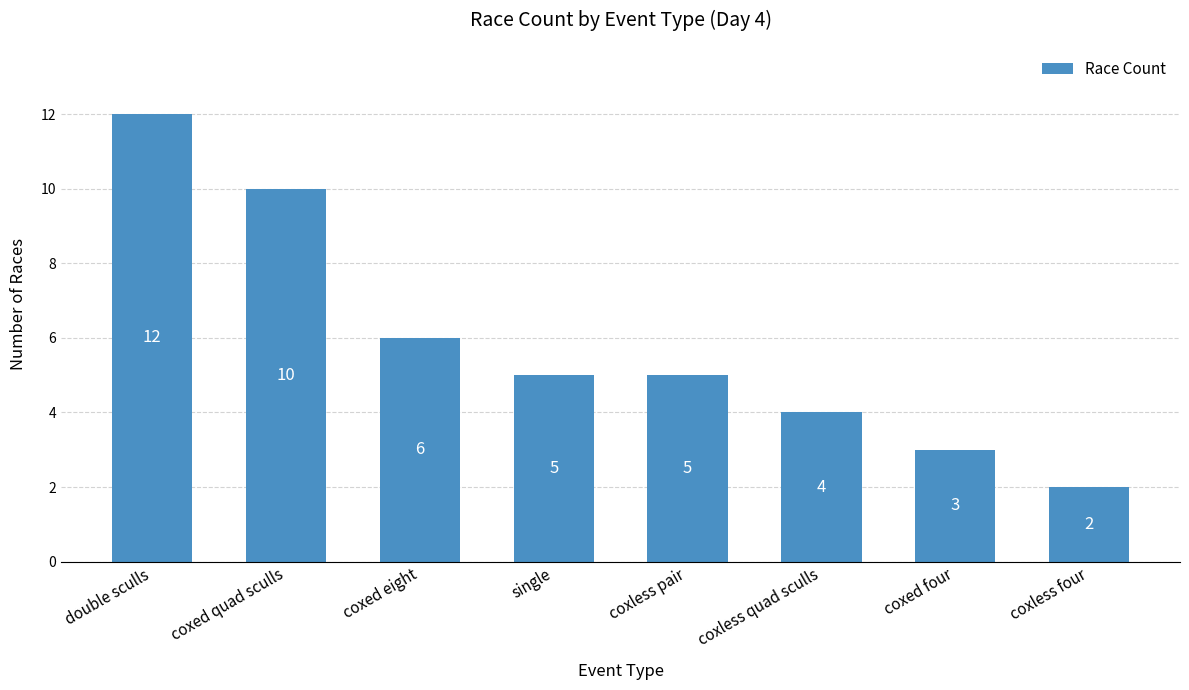

What is the label of the 4th bar from the left?

single